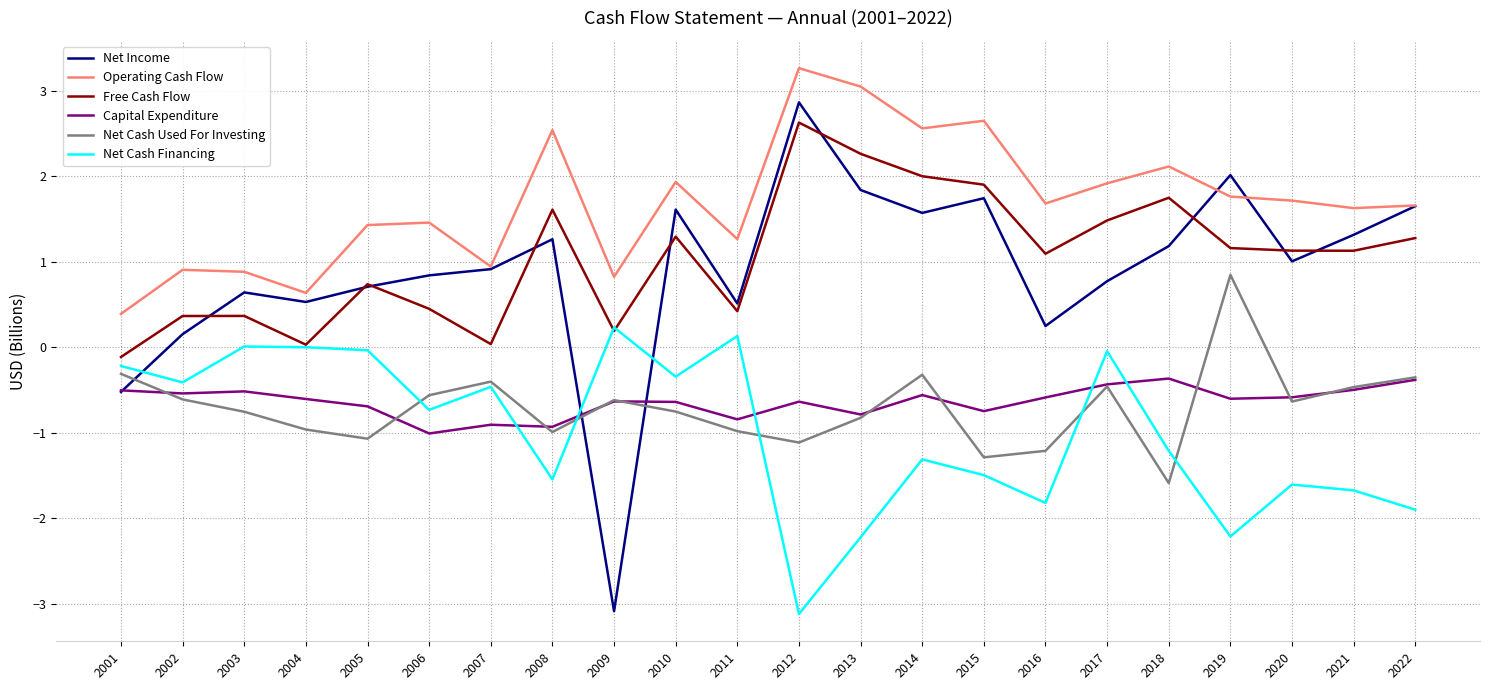

The Free Cash Flow series shows 1.1 at 2021. True or false?

True